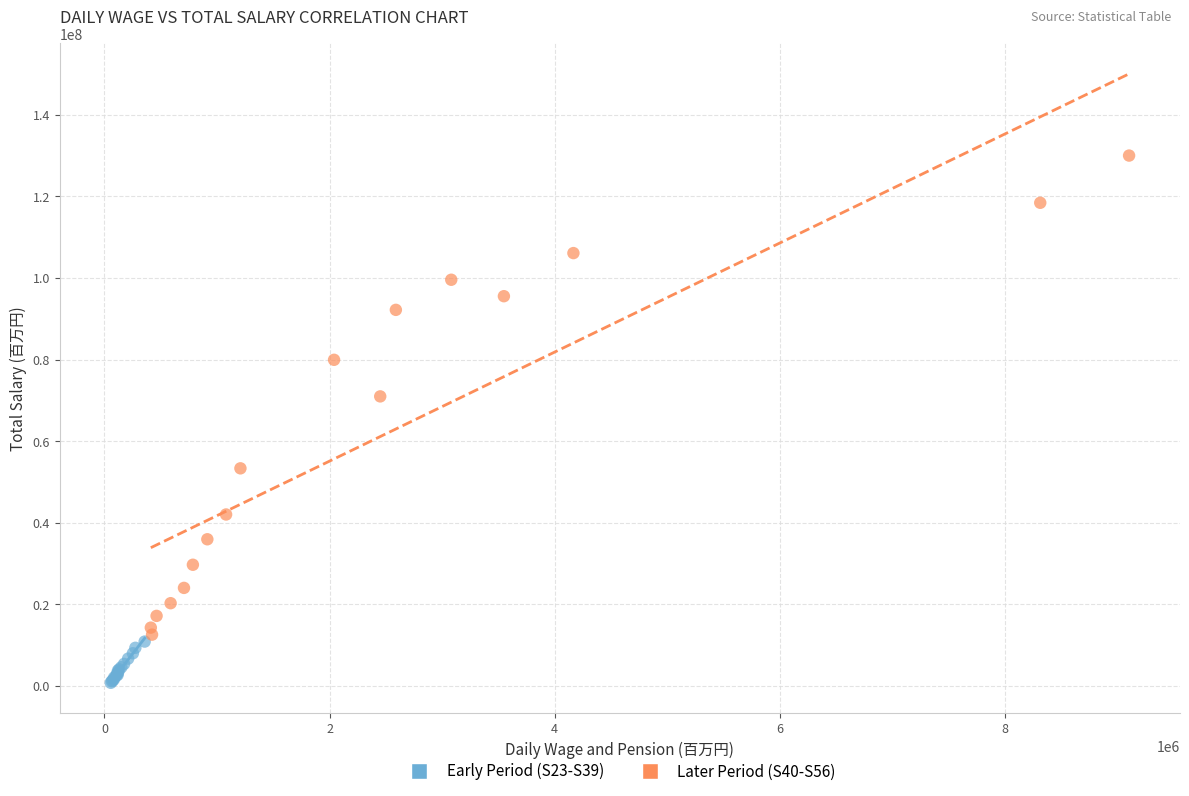

Which series reaches the maximum Y coordinate?

Later Period (S40-S56)